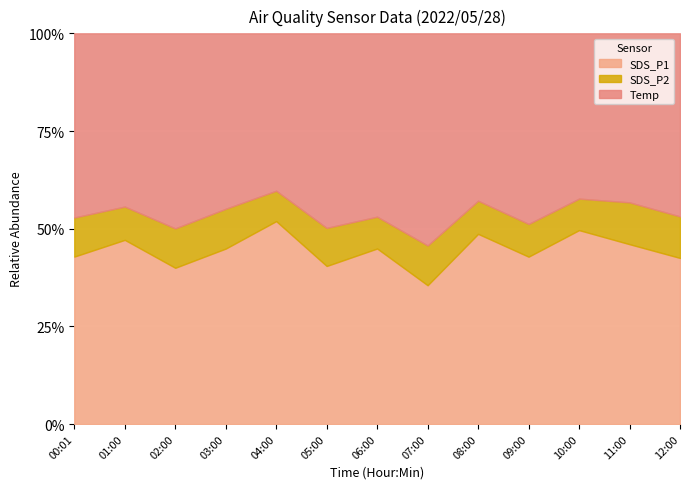

Reading left to right, transcribe all the data shown in this chart.

SDS_P1: 00:01=9.0	01:00=10.9	02:00=7.9	03:00=9.7	04:00=13.0	05:00=7.9	06:00=9.4	07:00=6.3	08:00=11.0	09:00=8.4	10:00=11.4	11:00=10.3	12:00=8.8
SDS_P2: 00:01=2.1	01:00=2.0	02:00=2.0	03:00=2.2	04:00=1.9	05:00=1.9	06:00=1.7	07:00=1.8	08:00=1.9	09:00=1.6	10:00=1.9	11:00=2.4	12:00=2.2
Temp: 00:01=9.9	01:00=10.3	02:00=9.9	03:00=9.7	04:00=10.1	05:00=9.7	06:00=9.8	07:00=9.6	08:00=9.7	09:00=9.6	10:00=9.7	11:00=9.7	12:00=9.7